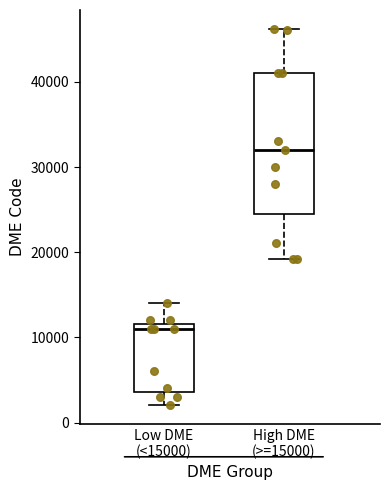

Comparing the boxes themselves (not the whiskers), which one is the tallest?

High DME (>=15000)